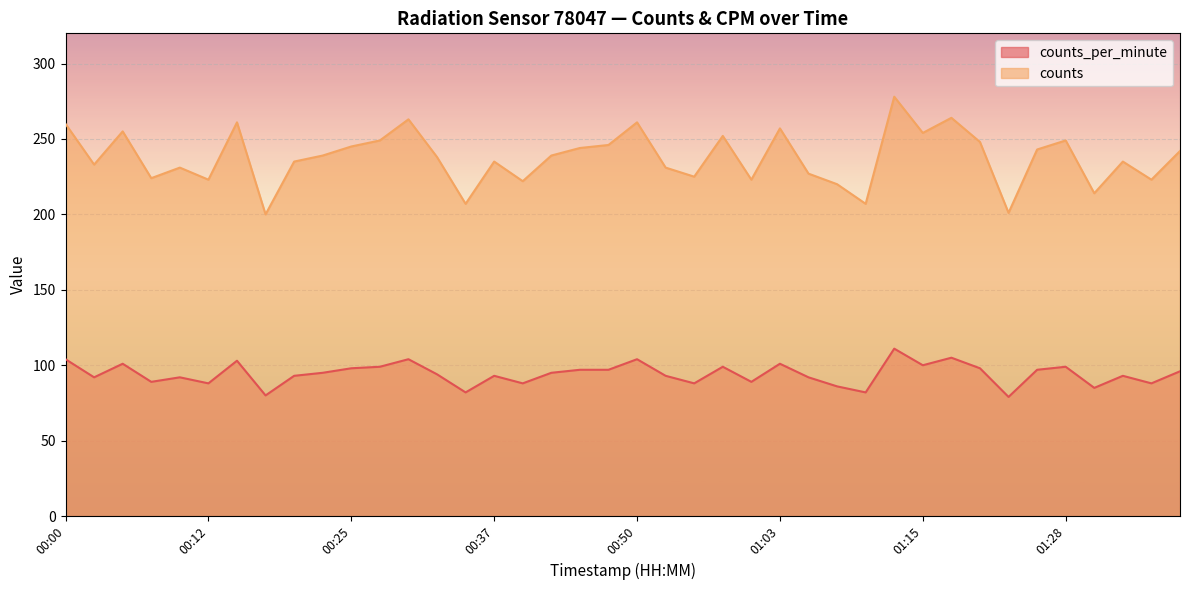

Which category has the highest value in the counts series?

01:13